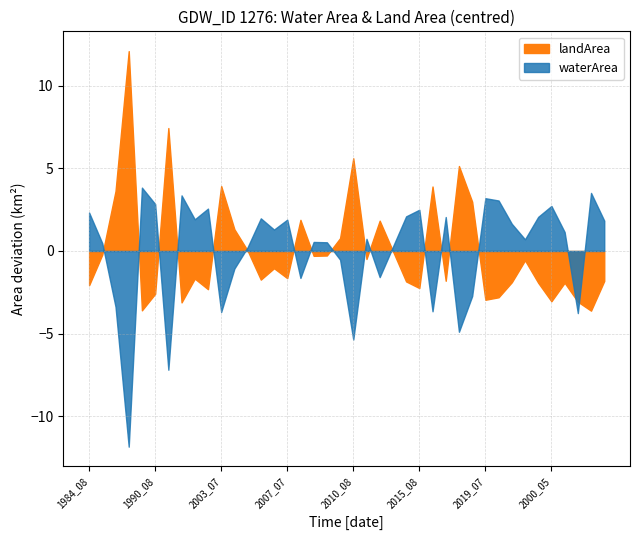

In waterArea, how many points are higher than both neighbors (excluding endpoints)?

12